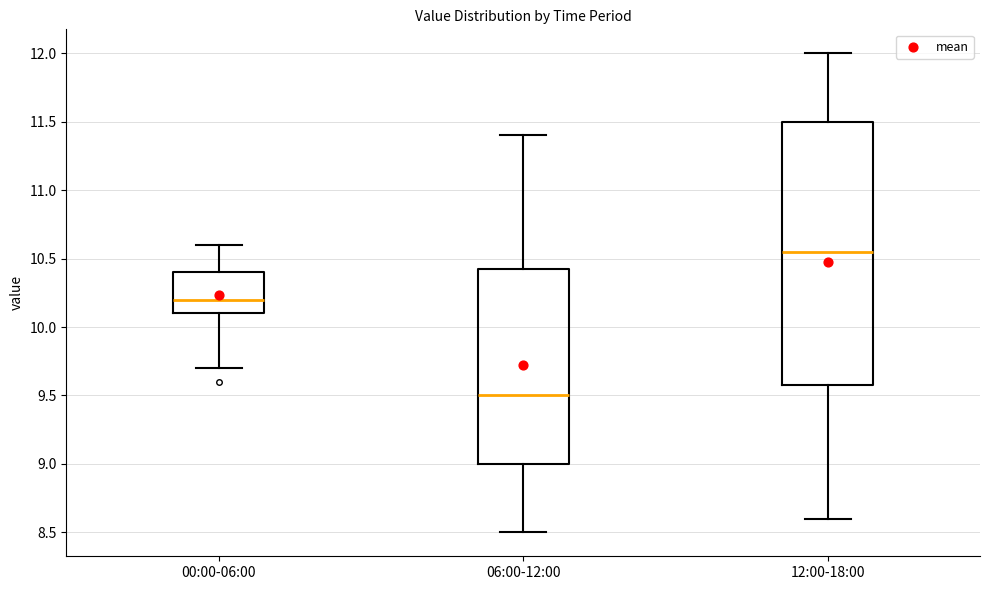

Reading left to right, transcribe this box plot: for each box, give where its median line is, the range the box spans, and where its two whiskers end, as read against the y-axis. The values are not printed on the chart, so give them approximately, as read against the axis.

00:00-06:00: median 10.20, box 10.10 to 10.40, whiskers 9.70 to 10.60
06:00-12:00: median 9.50, box 9.00 to 10.45, whiskers 8.50 to 11.40
12:00-18:00: median 10.55, box 9.60 to 11.50, whiskers 8.60 to 12.00